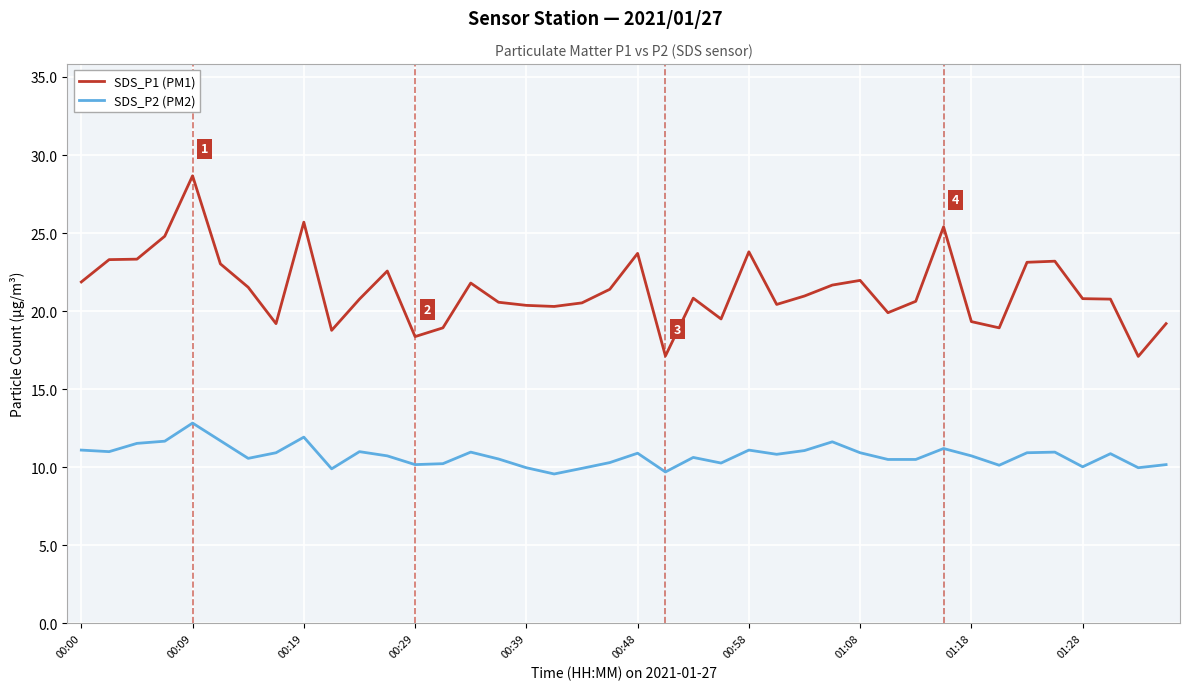

How many lines are shown in the chart?

2